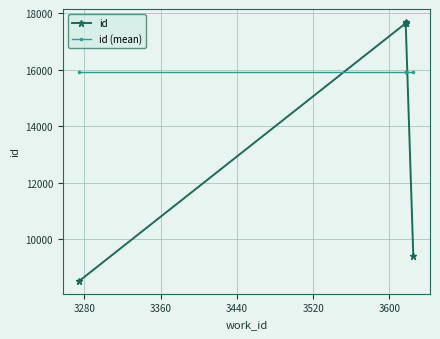

How many times do id and id (mean) cross each other?

2